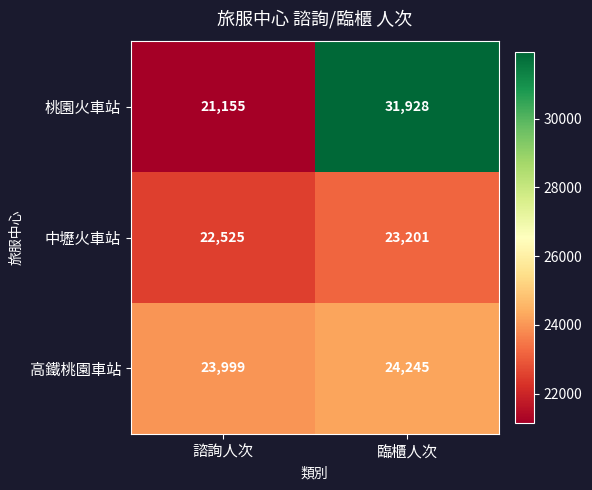

What is the sum of all 桃園火車站 values?

53083